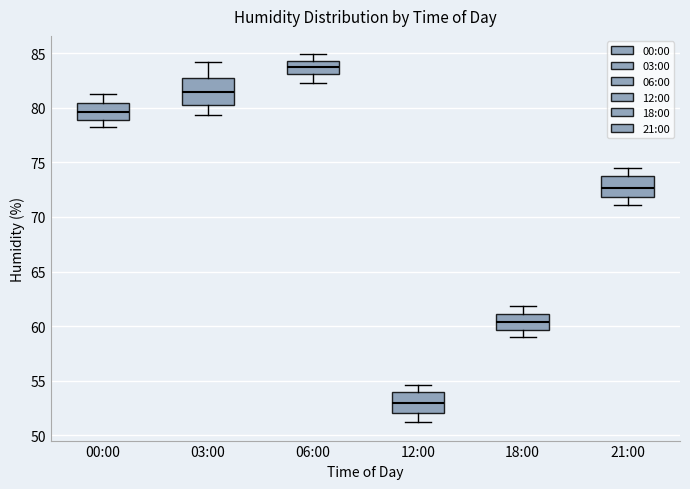

Reading left to right, read every box against the y-axis: the position of its median line, the range the box covers, and the ends of its whiskers. The values are not printed on the chart, so give them approximately, as read against the axis.

00:00: median 79.5, box 79.0 to 80.5, whiskers 78.0 to 81.5
03:00: median 81.5, box 80.5 to 83.0, whiskers 79.5 to 84.0
06:00: median 84.0, box 83.0 to 84.5, whiskers 82.5 to 85.0
12:00: median 53.0, box 52.0 to 54.0, whiskers 51.0 to 54.5
18:00: median 60.5, box 59.5 to 61.0, whiskers 59.0 to 62.0
21:00: median 72.5, box 72.0 to 74.0, whiskers 71.0 to 74.5